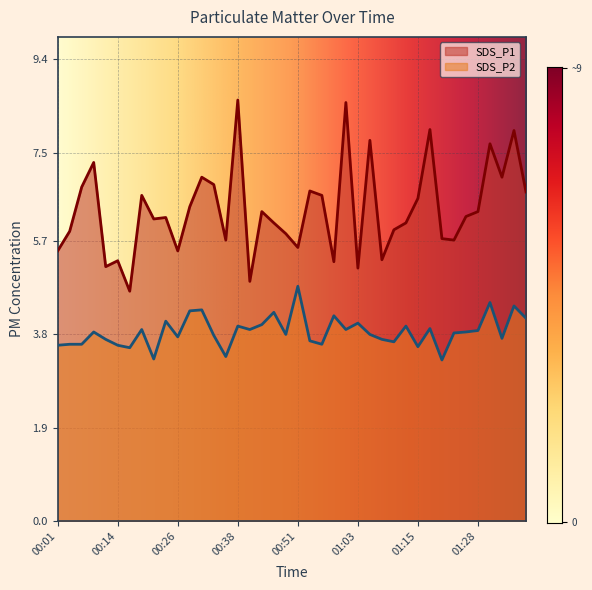

At how many categories does at least one series exceed 3?

40